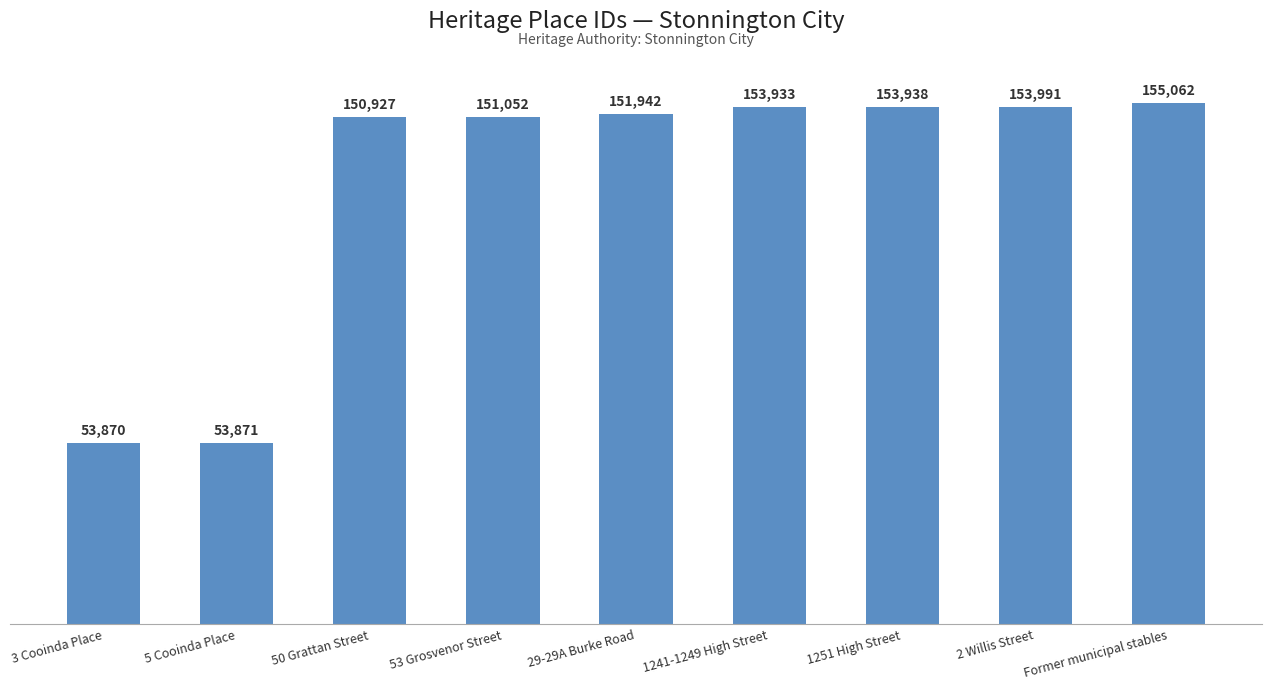

Reading right to left, list all the values displayed in this chart.

155062	153991	153938	153933	151942	151052	150927	53871	53870